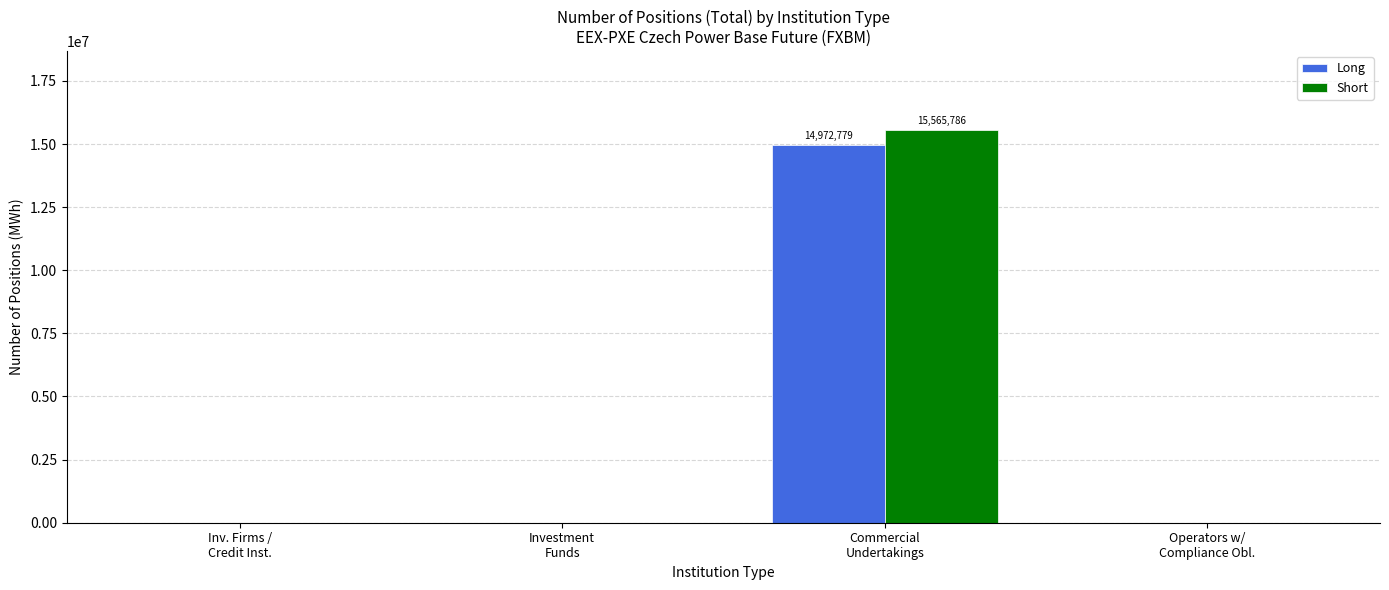

Reading left to right, list all the values displayed in this chart.

Long: Inv. Firms /
Credit Inst.=0	Investment
Funds=0	Commercial
Undertakings=14972779	Operators w/
Compliance Obl.=0
Short: Inv. Firms /
Credit Inst.=0	Investment
Funds=0	Commercial
Undertakings=15565786	Operators w/
Compliance Obl.=0